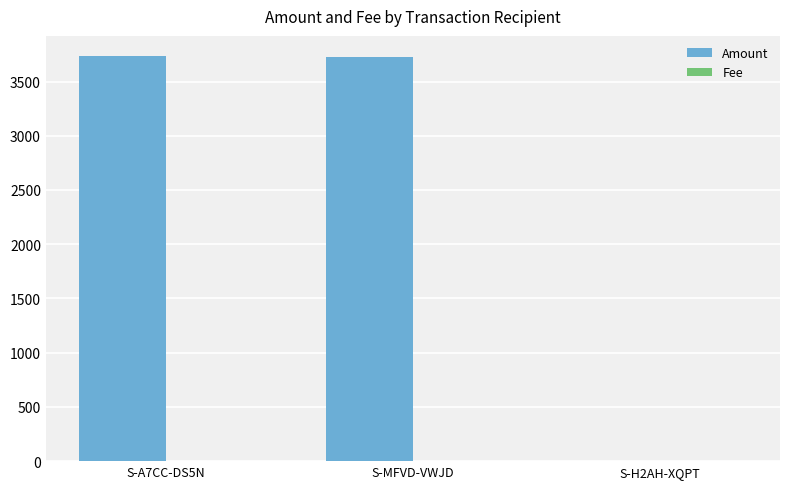

The value of Amount at S-MFVD-VWJD is 3726. True or false?

True